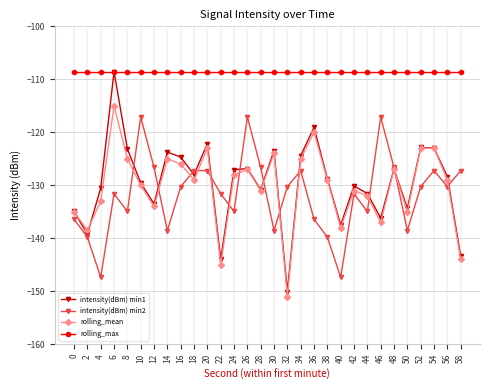

What is the sum of the intensity(dBm) min1 values at 18 and 44?

-259.5